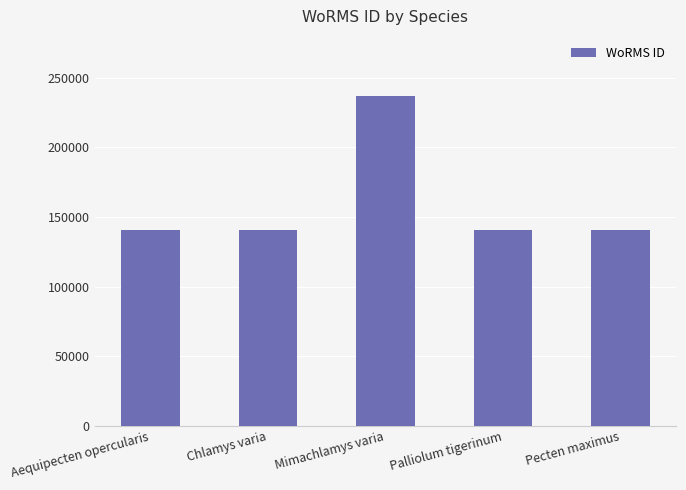

Approximately how many times larger is the value at Mimachlamys varia compared to Palliolum tigerinum?

1.7